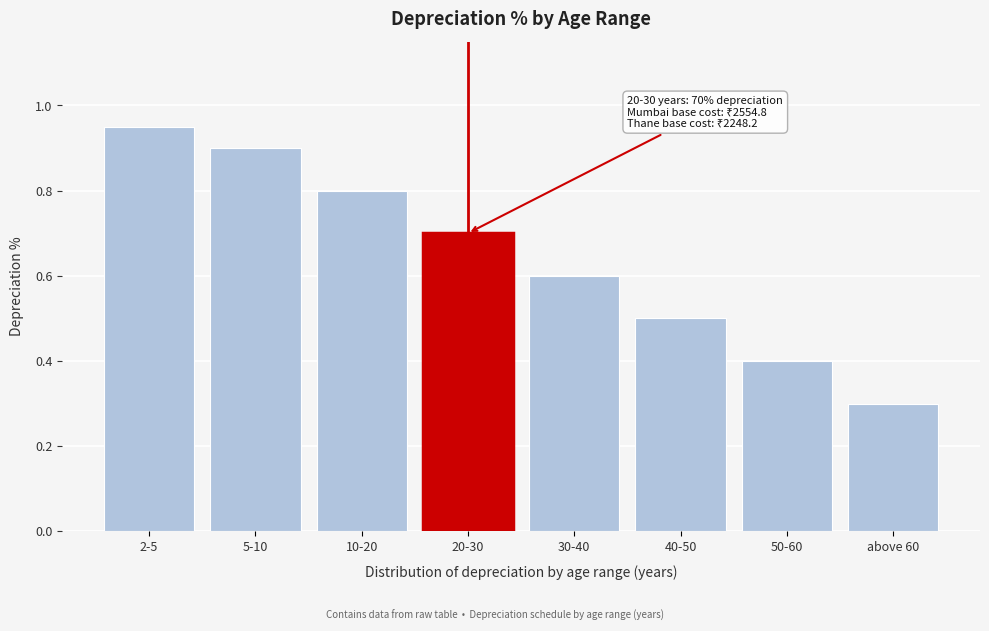

Which label corresponds to the largest value in the chart?

2-5